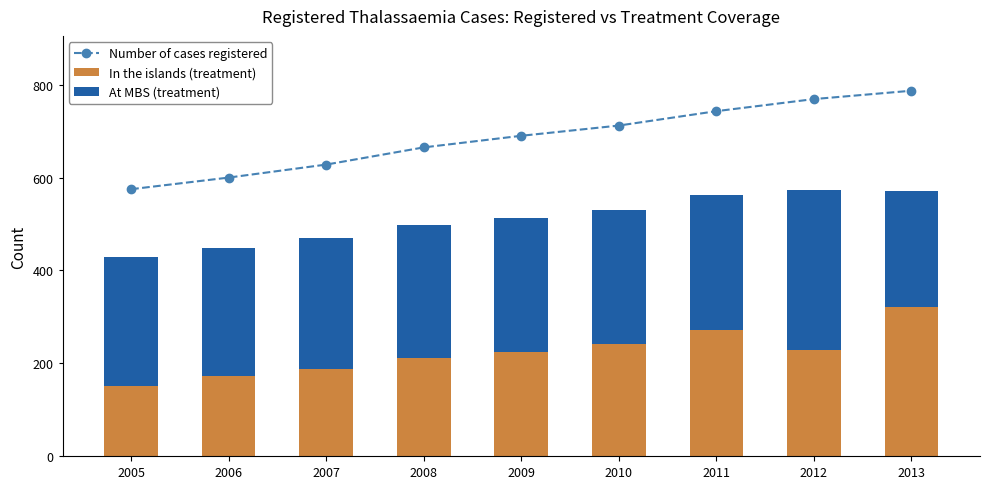

What is the lowest value of the At MBS (treatment) series?

250